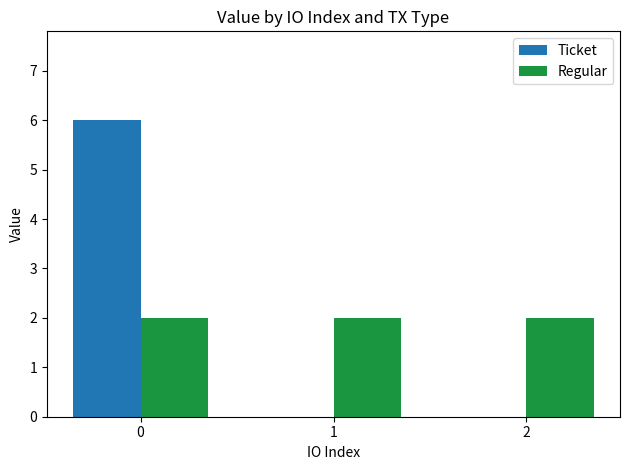

Is it true that Ticket equals 0.0 at 1?

True